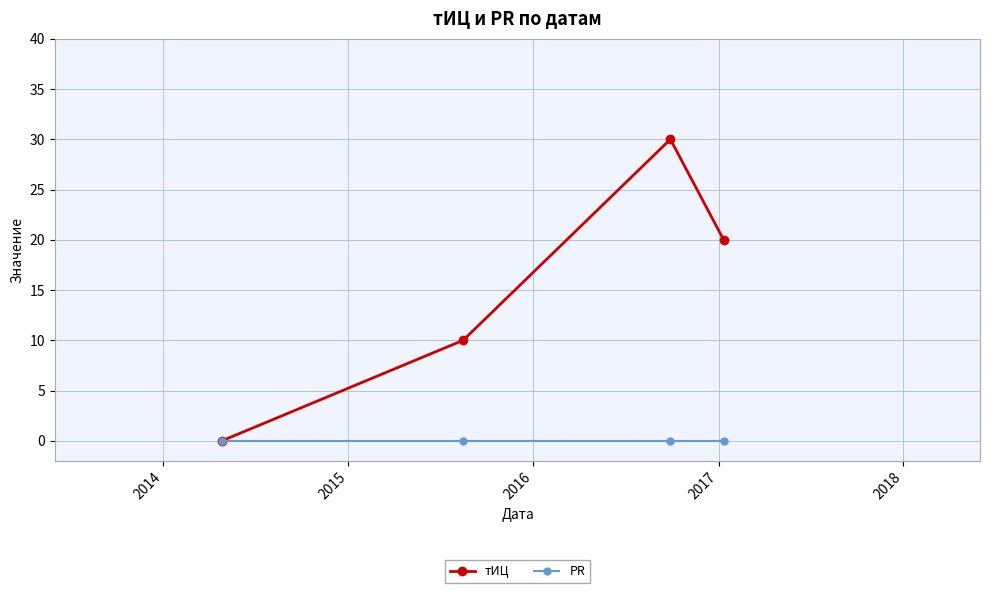

Count the number of categories in the chart.

4